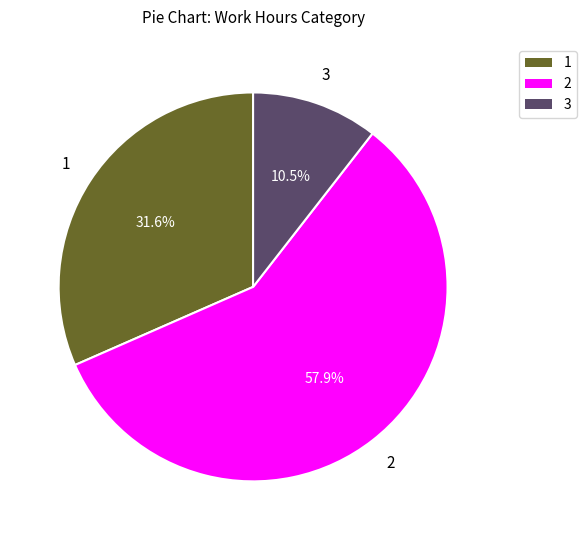

Does any single category account for the majority?

Yes